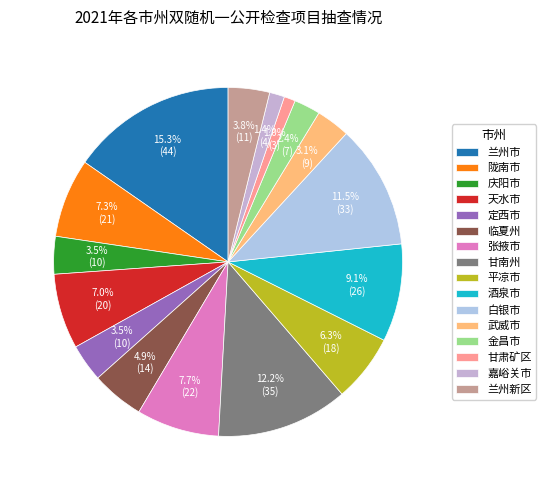

How many slices are in this pie chart?

16